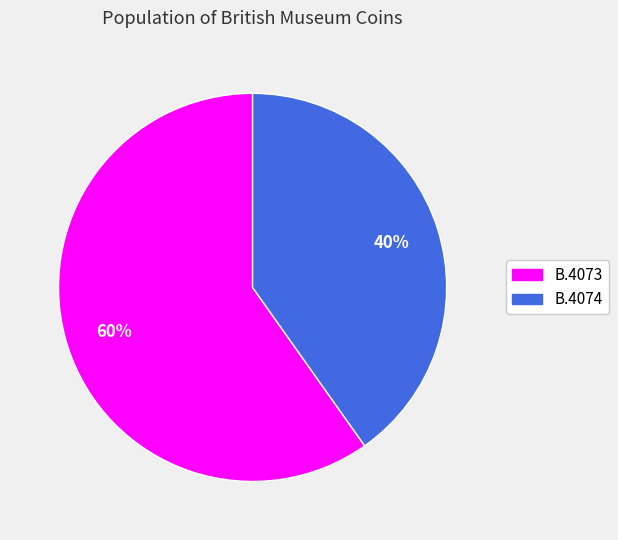

Is the sum of B.4074 and B.4073 greater than half?

Yes